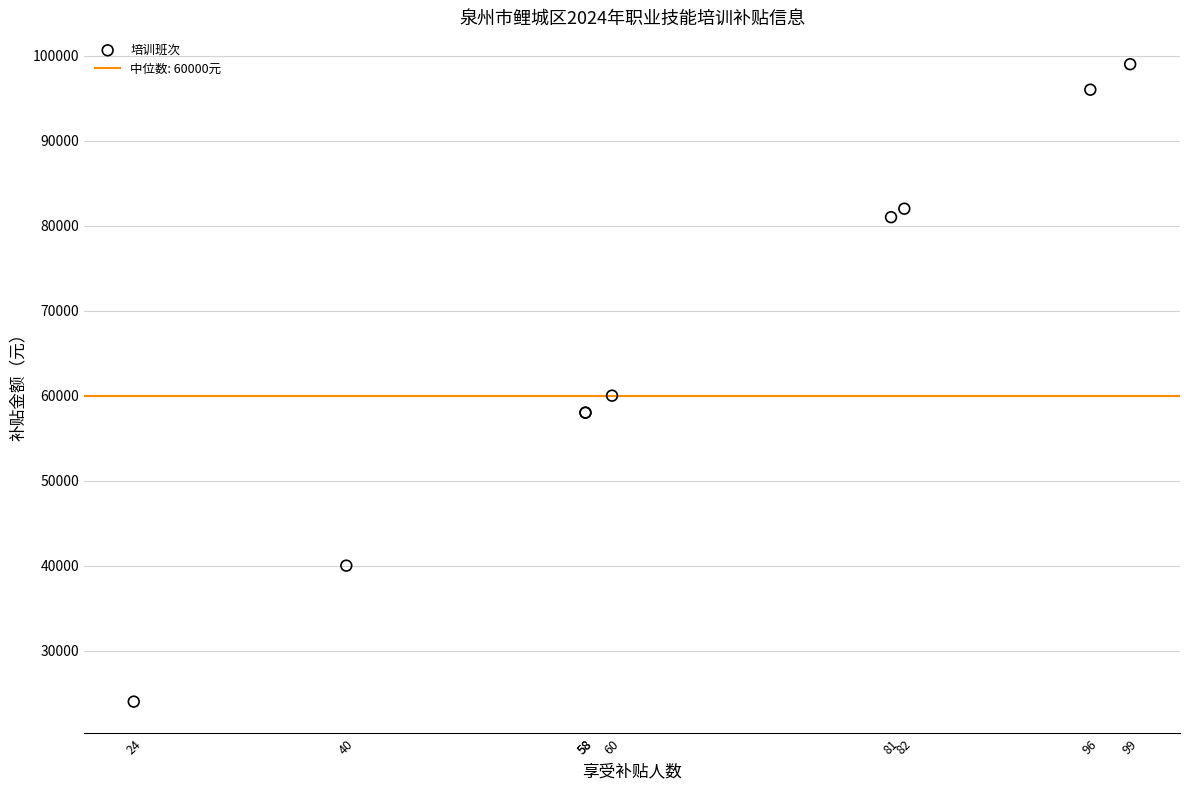

What Y value in the scatter plot is closest to 61500?

60000